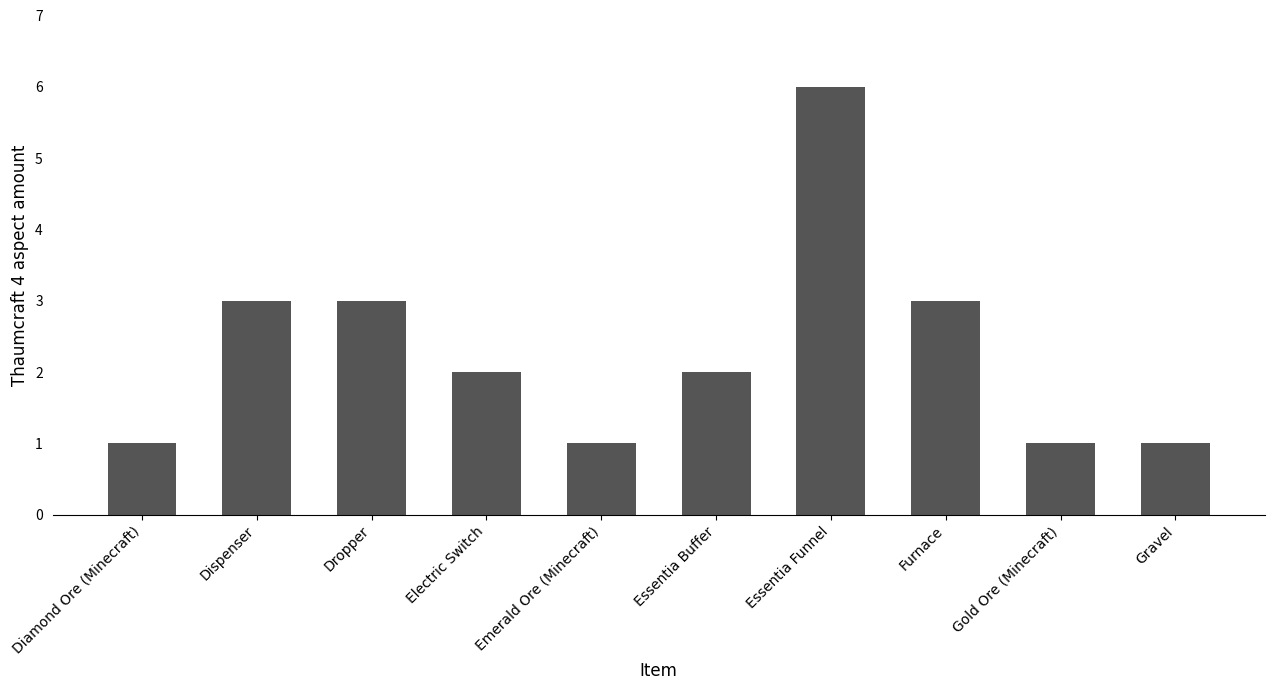

What position from the left is Electric Switch?

4